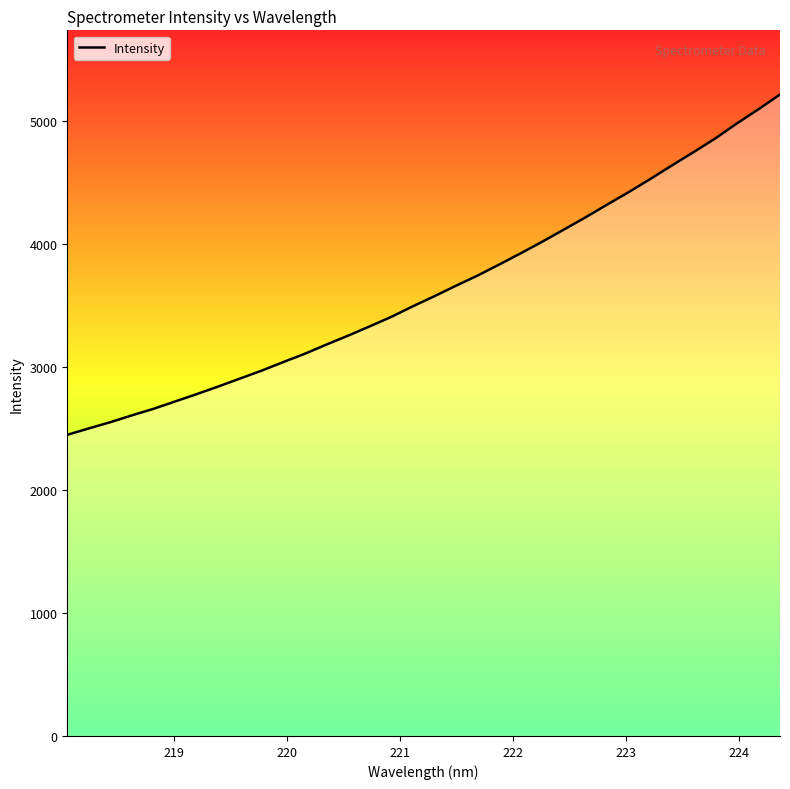

What is the minimum value shown in the chart?

2448.6